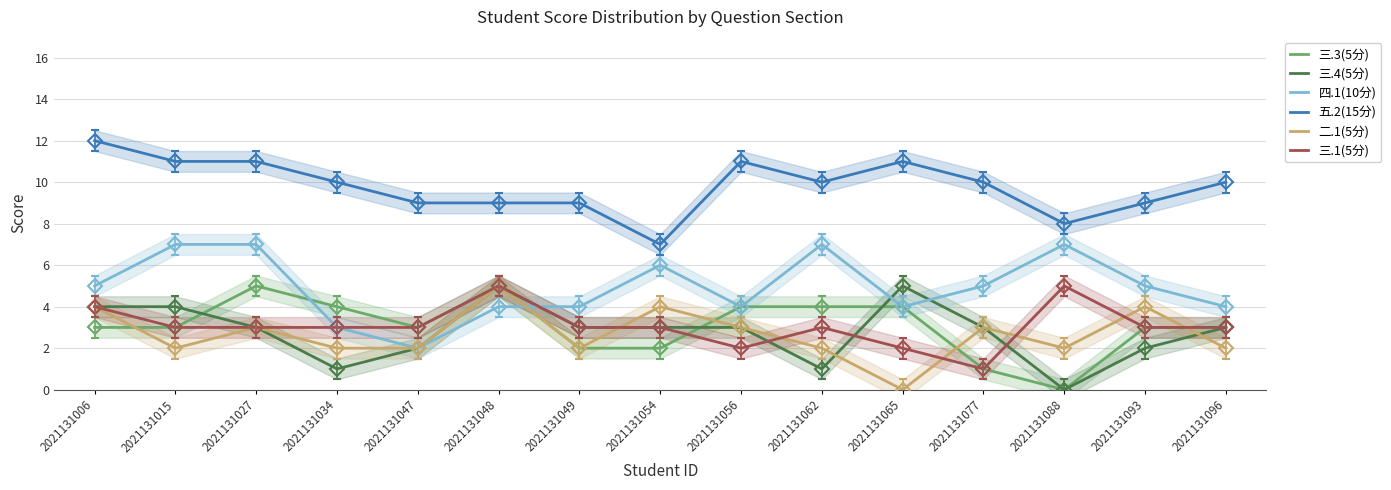

What are all the series names shown in the legend?

三.3(5分), 三.4(5分), 四.1(10分), 五.2(15分), 二.1(5分), 三.1(5分)